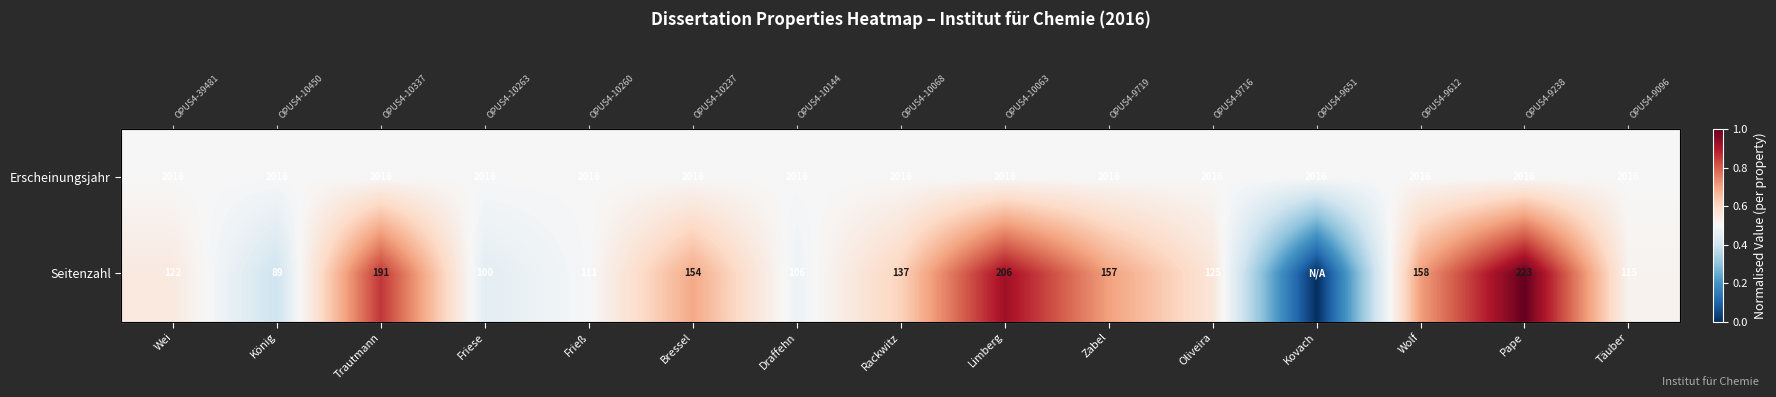

What is the difference between the maximum and minimum values in the Seitenzahl series?

1.0